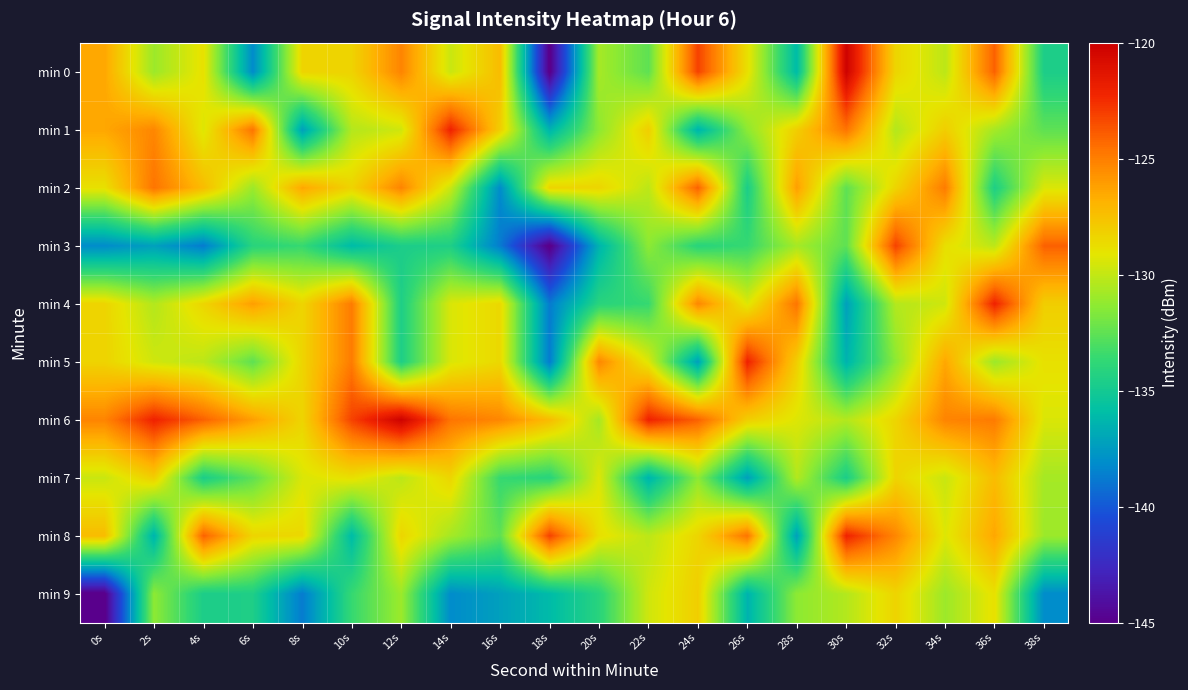

How many data points does each series have?

20